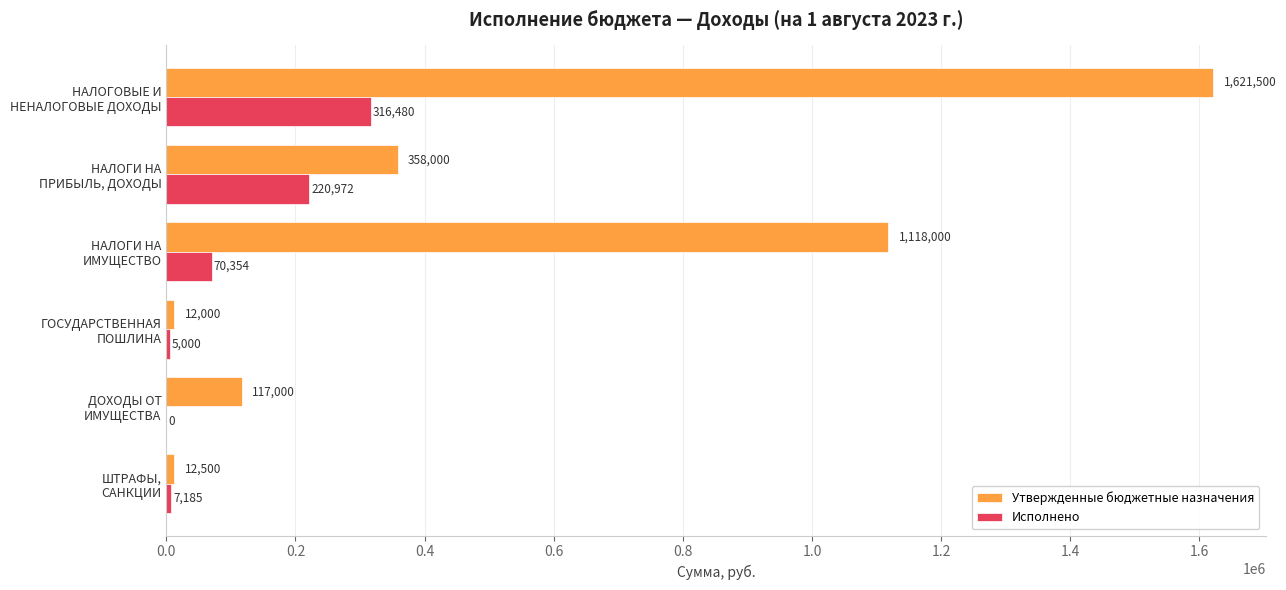

Count the number of data series in this chart.

2